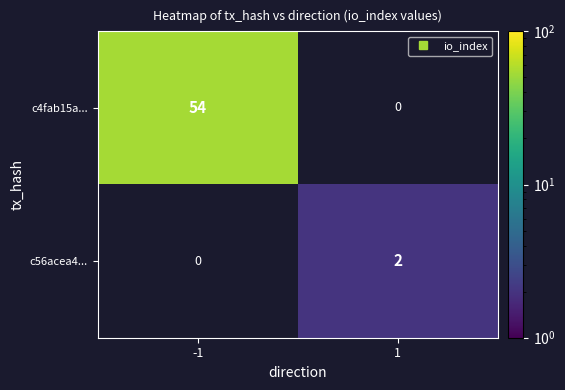

What is the minimum value shown in the chart?

2.0